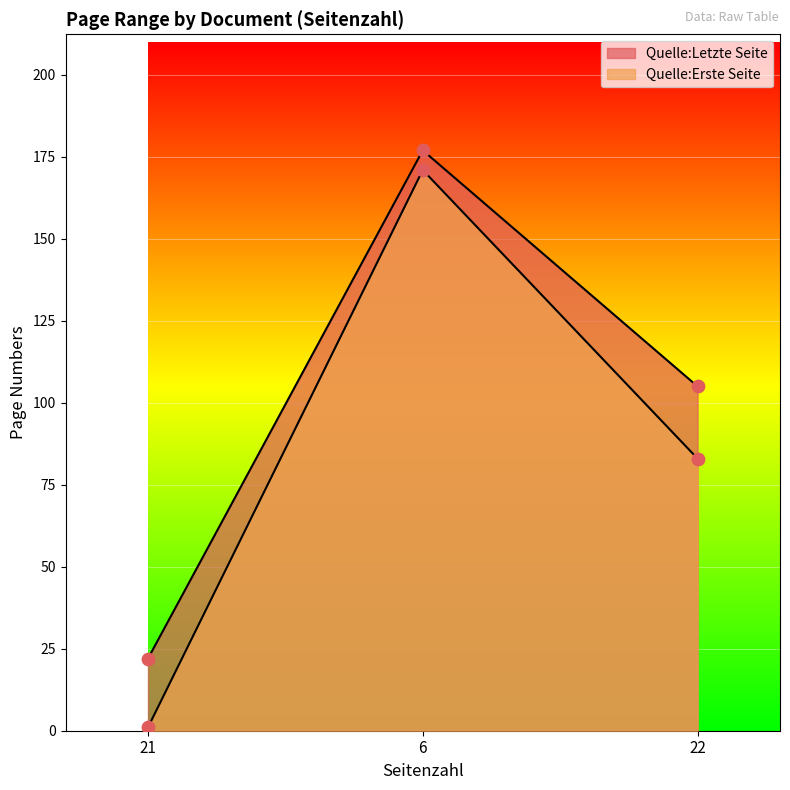

At how many categories does at least one series exceed 42?

2